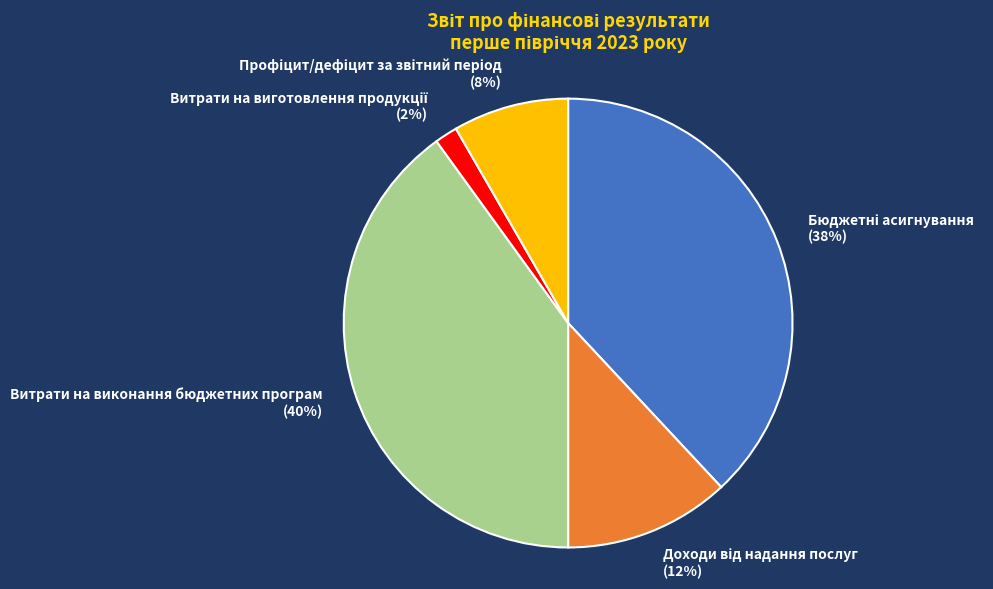

Which slice is the largest?

Витрати на виконання бюджетних програм